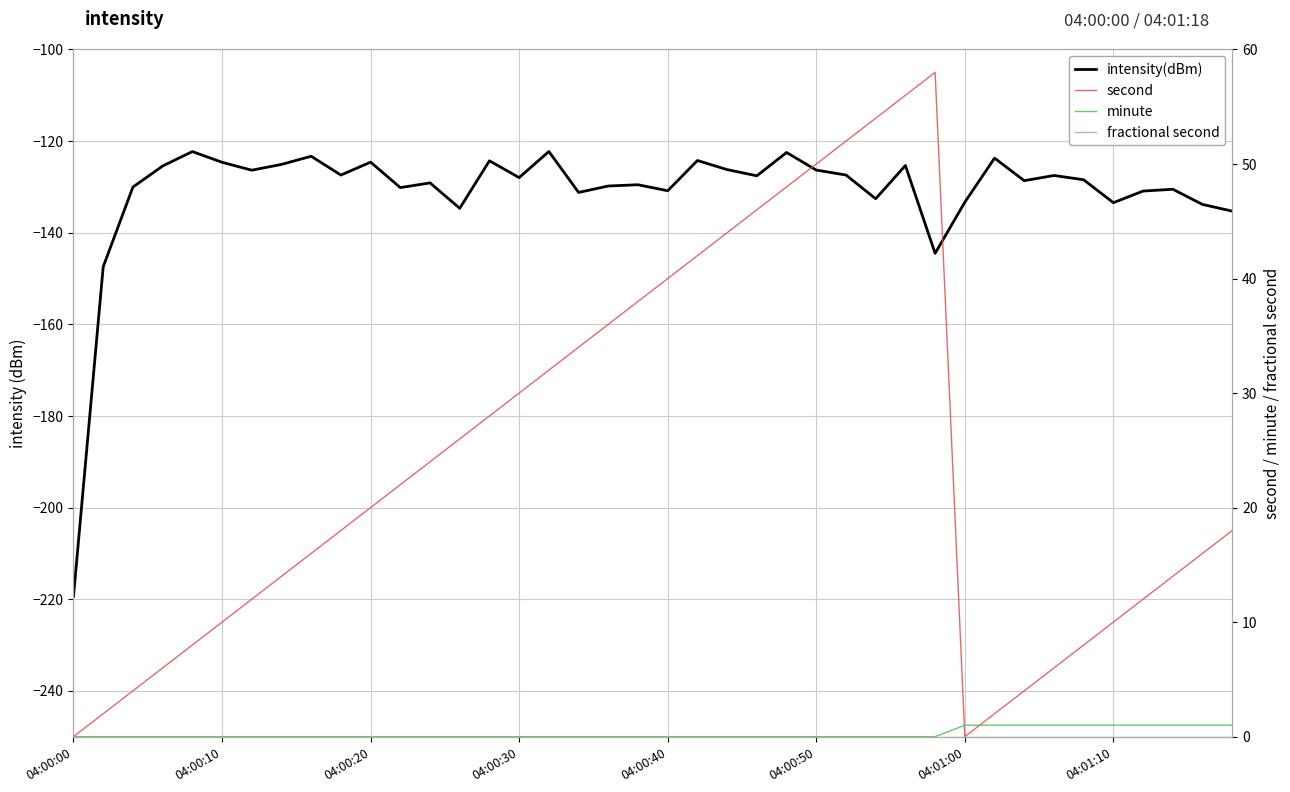

What position from the left is 04:00:40?

5